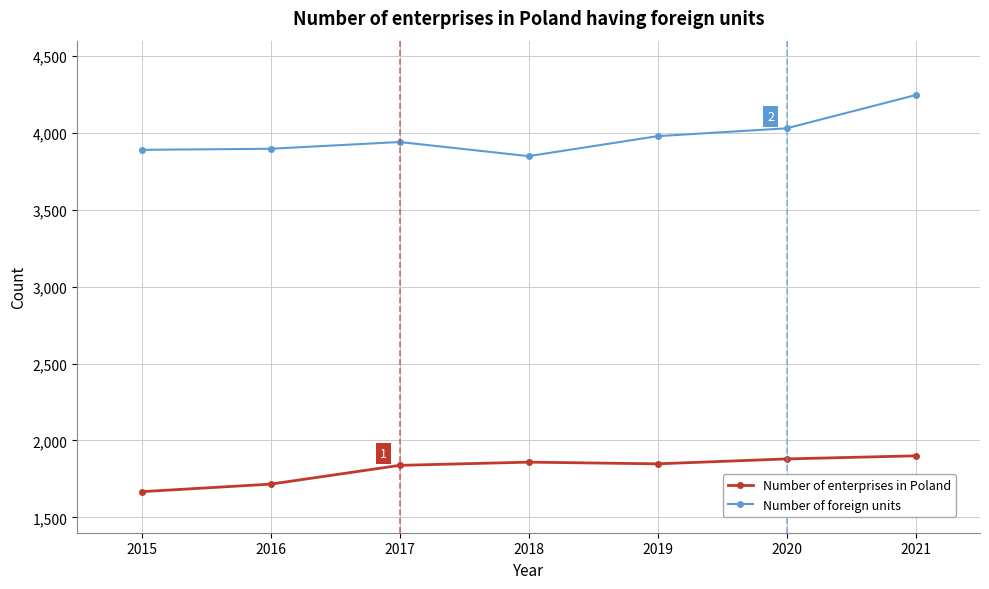

True or false: Number of enterprises in Poland and Number of foreign units cross at least once.

False